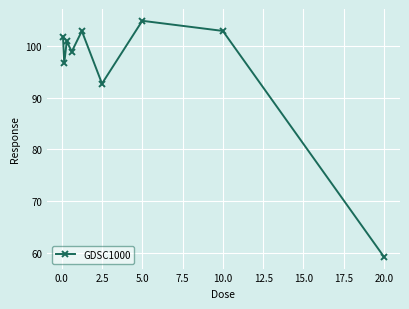

What is the difference between the maximum and minimum values?

45.7